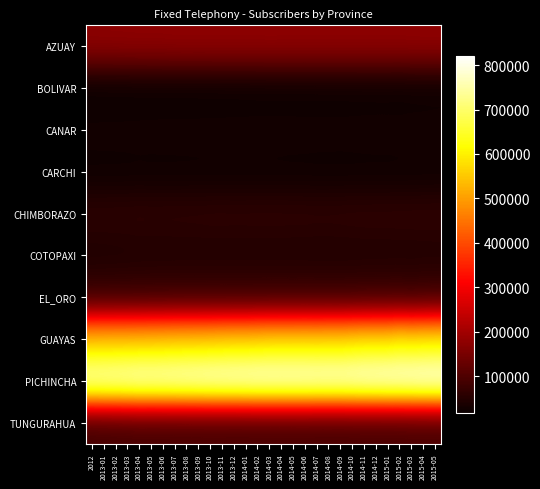

Which category has the highest value across all series?

2015-05